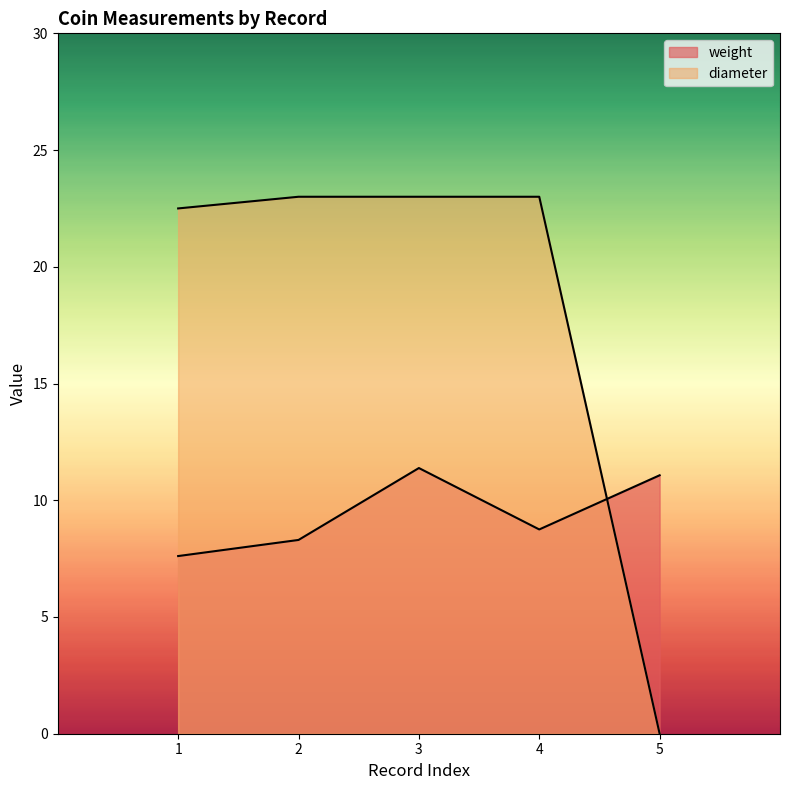

How many lines are shown in the chart?

2